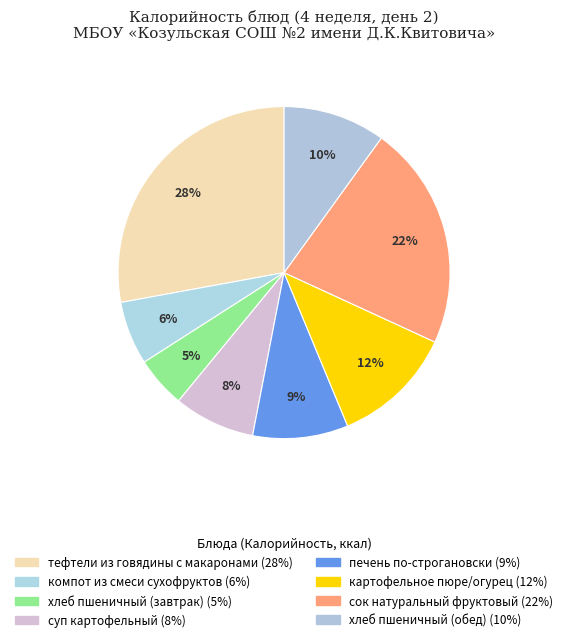

Is there a majority slice in this chart?

No